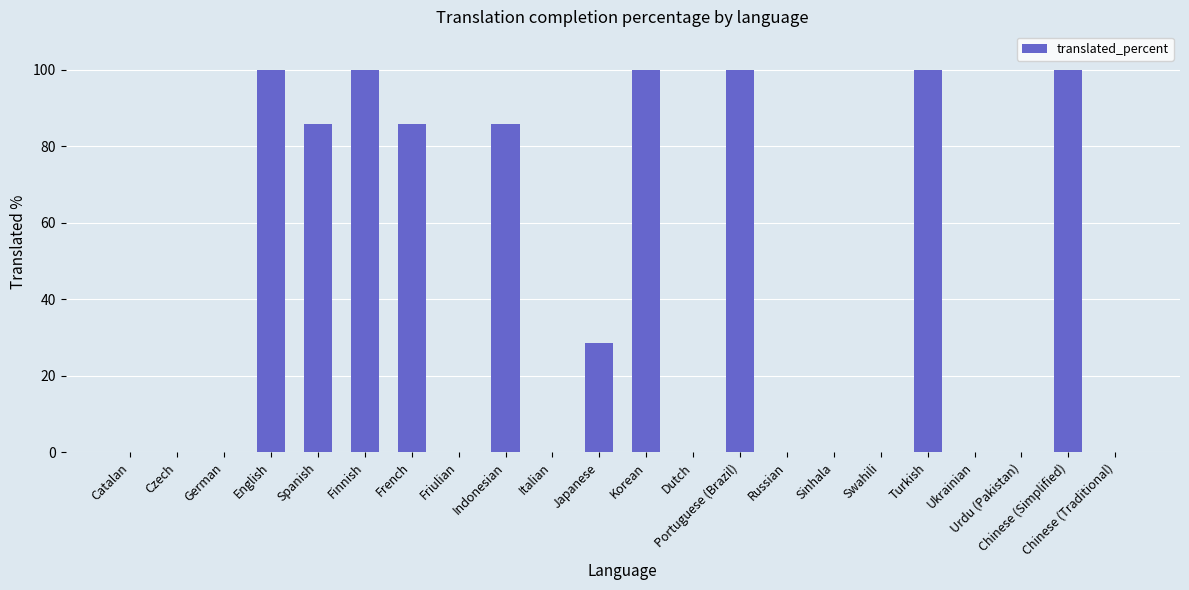

Reading right to left, transcribe all the data shown in this chart.

Chinese (Traditional)=0.0	Chinese (Simplified)=100.0	Urdu (Pakistan)=0.0	Ukrainian=0.0	Turkish=100.0	Swahili=0.0	Sinhala=0.0	Russian=0.0	Portuguese (Brazil)=100.0	Dutch=0.0	Korean=100.0	Japanese=28.5	Italian=0.0	Indonesian=85.7	Friulian=0.0	French=85.7	Finnish=100.0	Spanish=85.7	English=100.0	German=0.0	Czech=0.0	Catalan=0.0